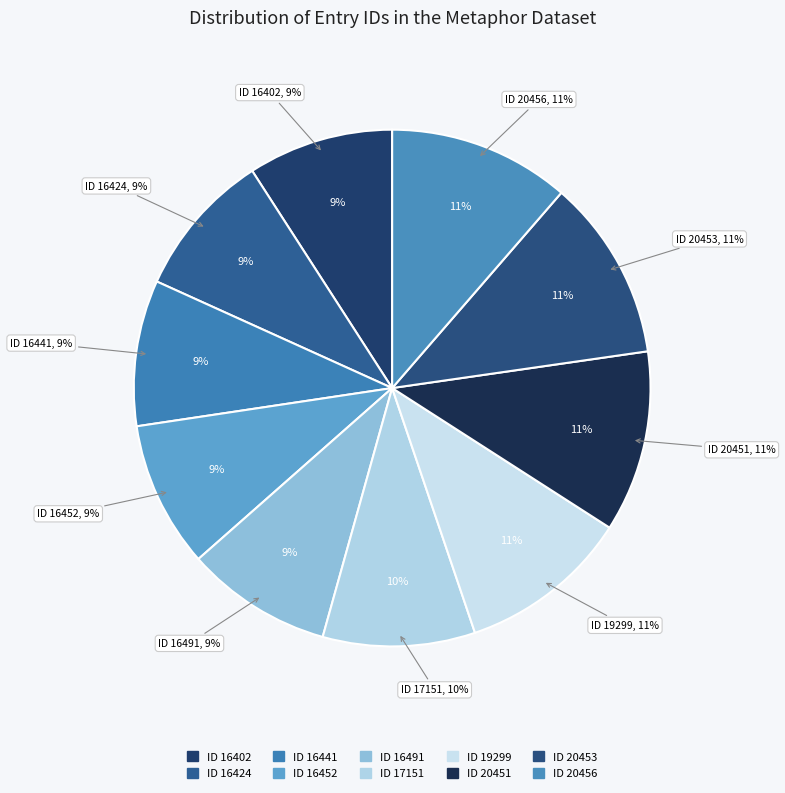

True or false: 16452 accounts for 1% of the total.

False